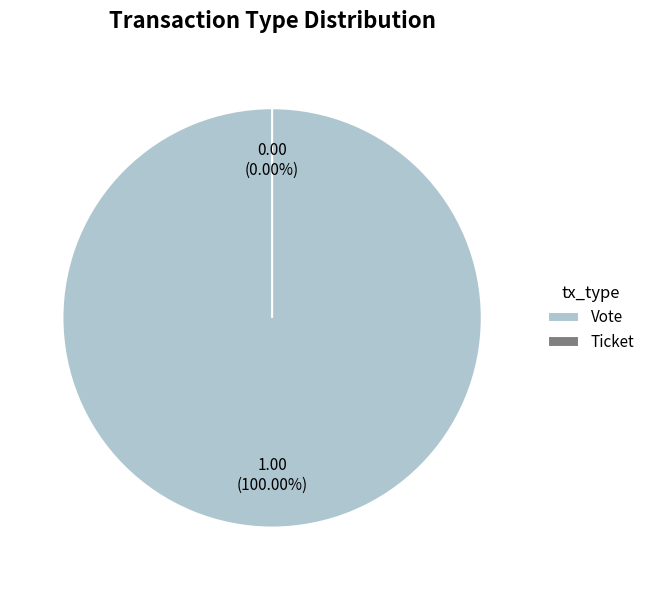

Between Ticket and Vote, which is larger?

Vote